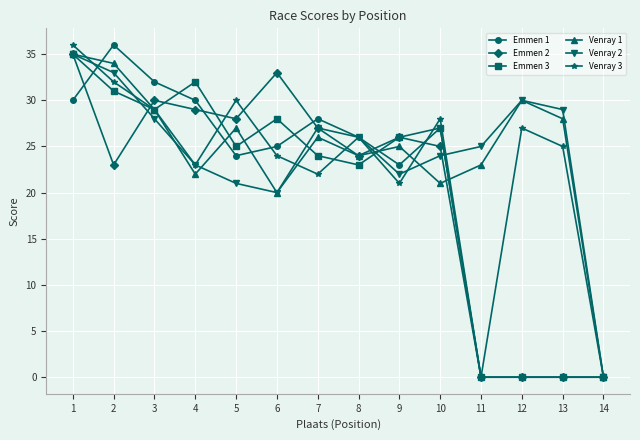

Is it true that Emmen 3 equals 20 at 4?

False